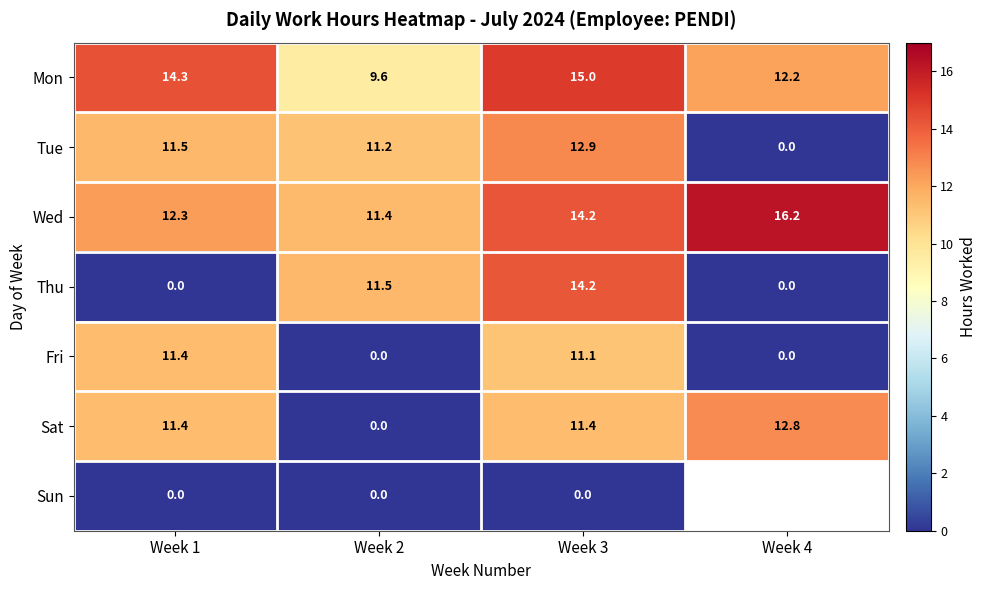

Between Week 2 and Week 3, which series saw the biggest shift?

Sat